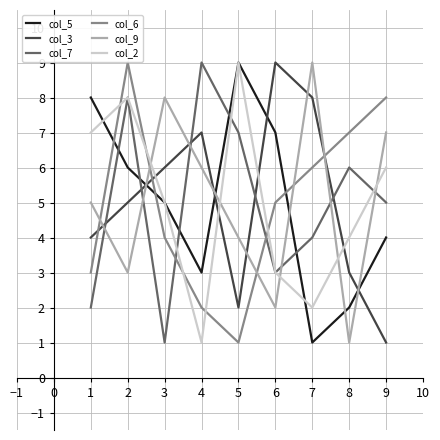

Where is the first local minimum for col_3?

5